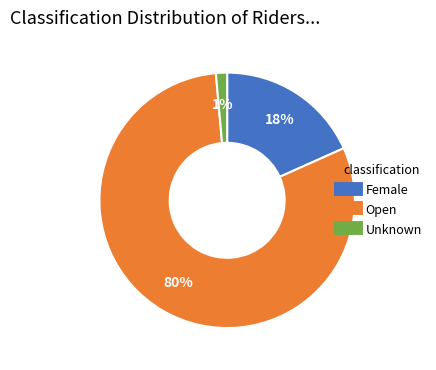

Is it true that Female is 11% of the pie?

False